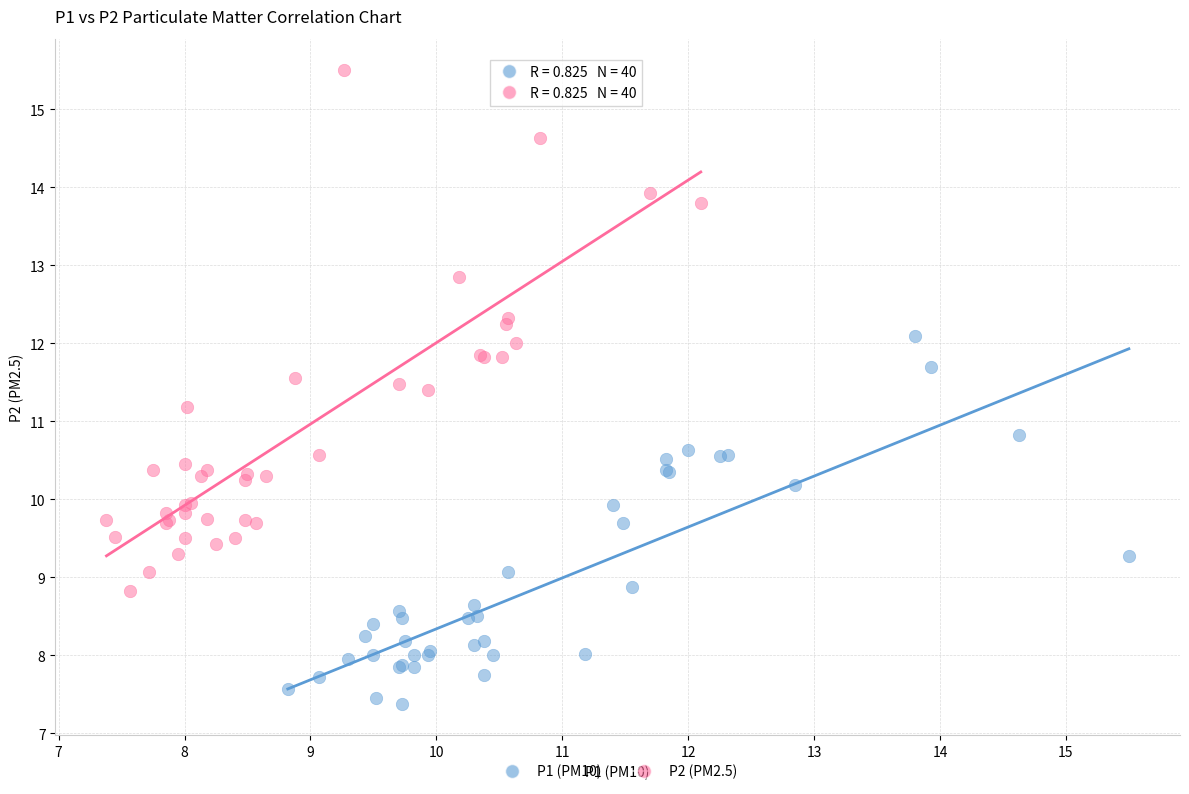

Which series has the widest spread of Y values?

P2 (PM2.5)